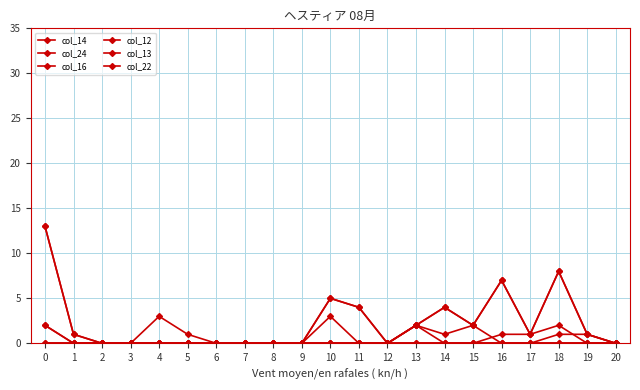

Rank the series by their maximum value, from highest to lowest.

col_14, col_16, col_22, col_24, col_12, col_13